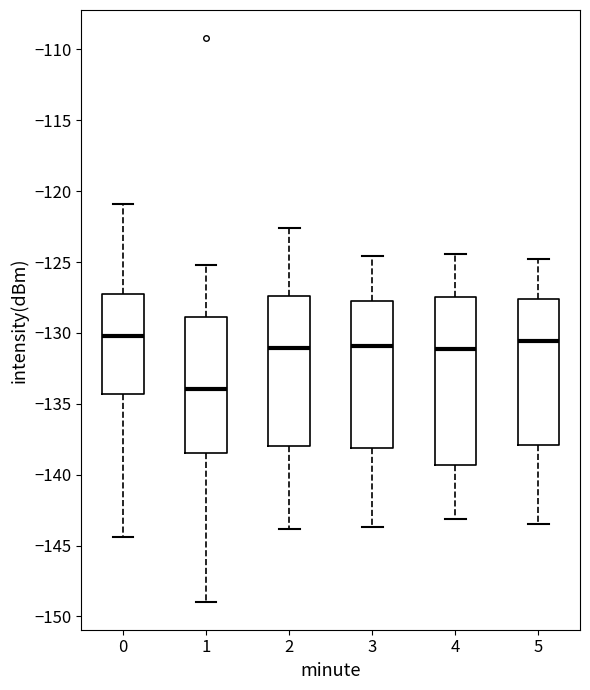

Reading left to right, read every box against the y-axis: the position of its median line, the range the box covers, and the ends of its whiskers. The values are not printed on the chart, so give them approximately, as read against the axis.

0: median -130.0, box -134.5 to -127.0, whiskers -144.5 to -121.0
1: median -134.0, box -138.5 to -129.0, whiskers -149.0 to -125.0
2: median -131.0, box -138.0 to -127.5, whiskers -144.0 to -122.5
3: median -131.0, box -138.0 to -127.5, whiskers -143.5 to -124.5
4: median -131.0, box -139.5 to -127.5, whiskers -143.0 to -124.5
5: median -130.5, box -138.0 to -127.5, whiskers -143.5 to -125.0